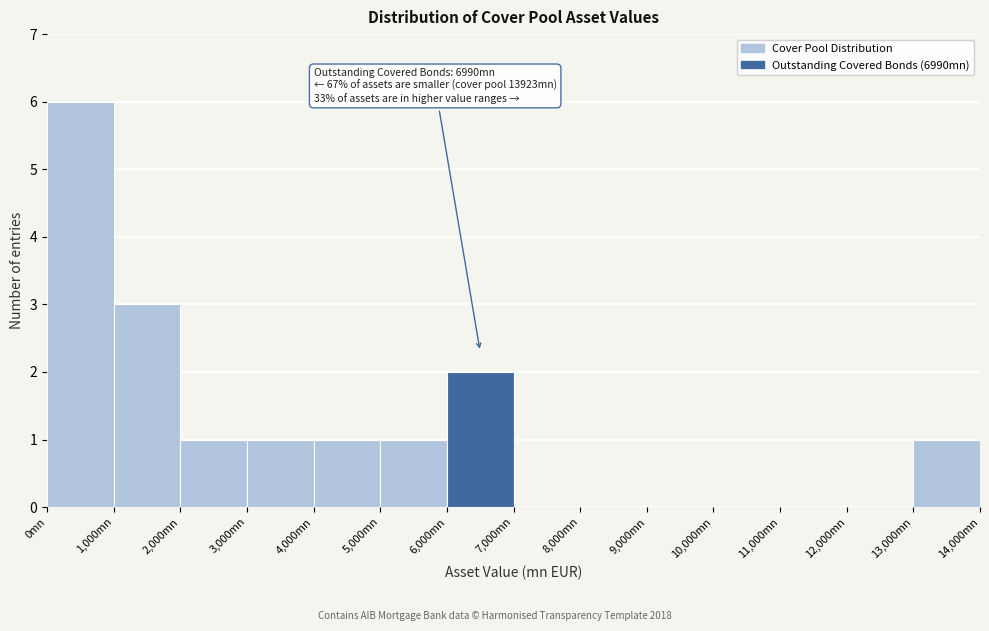

Which range on the x-axis has the tallest bar?

0 to 1000